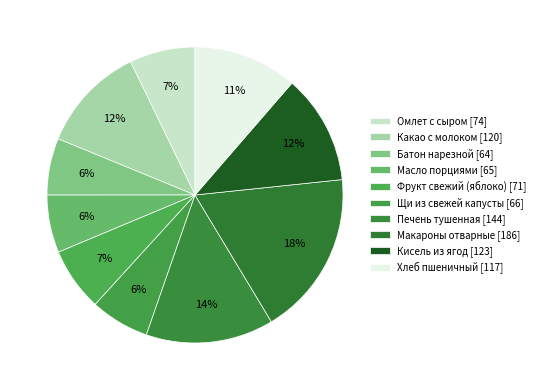

Does Печень тушенная represent more than half of the total?

No